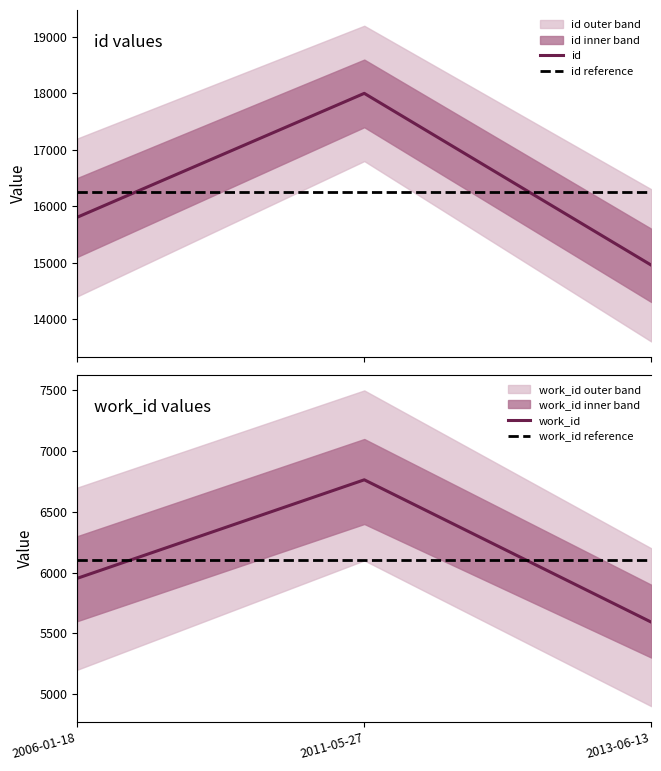

Is the value of id at 2011-05-27 greater than the value of work_id at 2013-06-13?

Yes